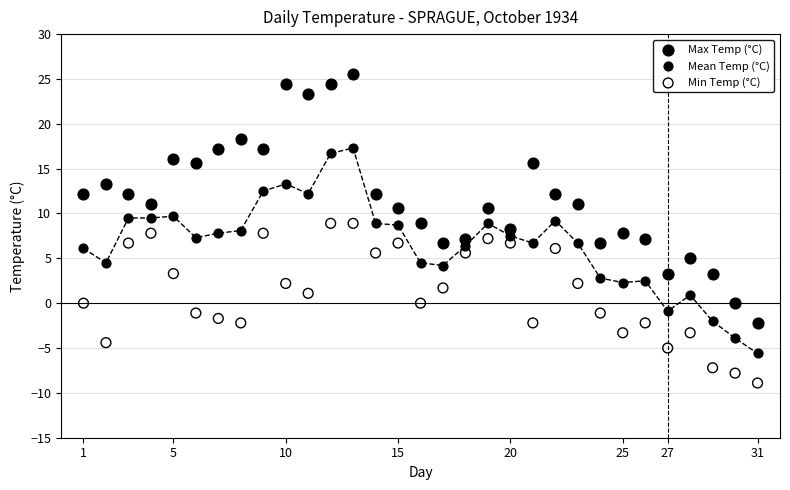

Which series has the widest spread of Y values?

Max Temp (°C)